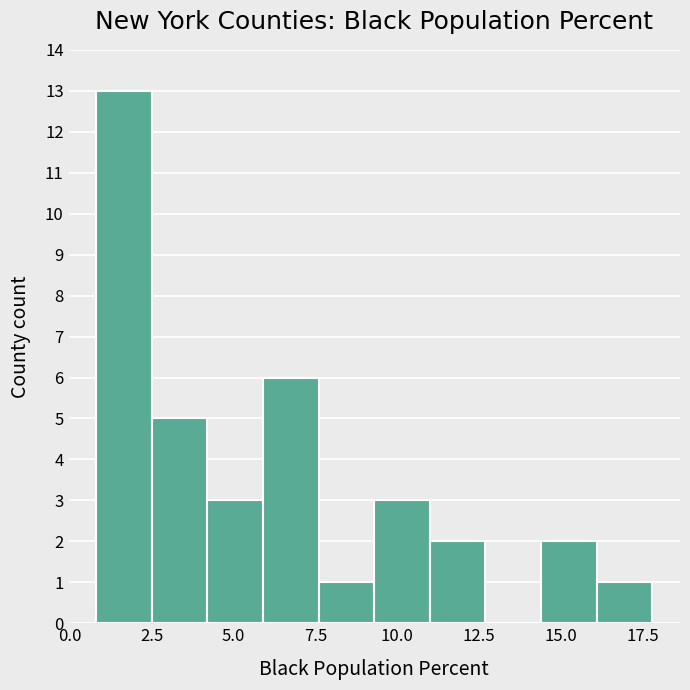

Around what value on the x-axis is the tallest bar? Give the approximate position of its centre, as read against the axis.

1.5